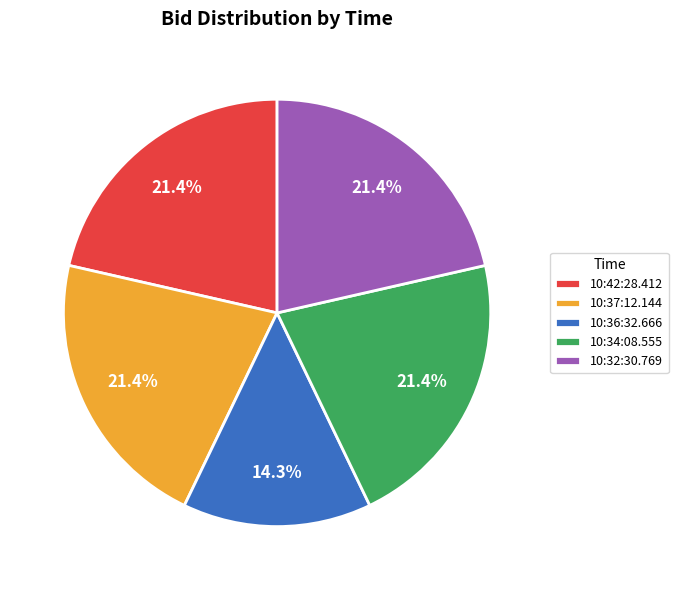

The 10:37:12.144 slice represents 21% of the pie. True or false?

True